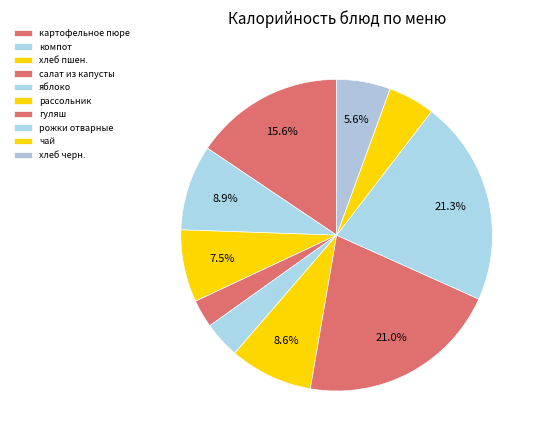

Is there any slice that represents more than half of the pie?

No